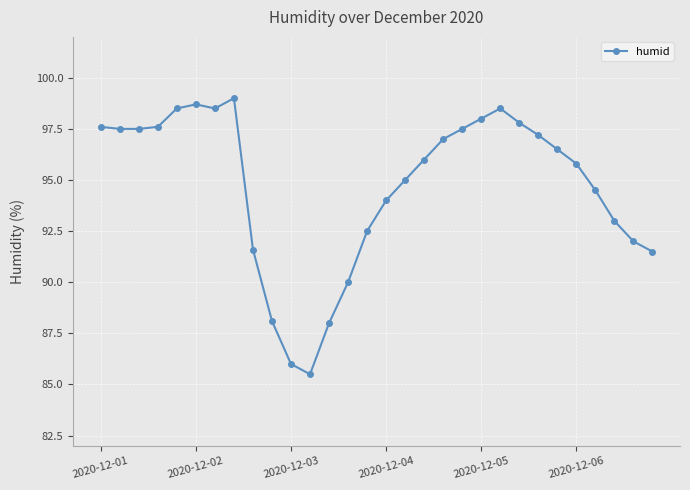

What is the minimum value shown in the chart?

85.5